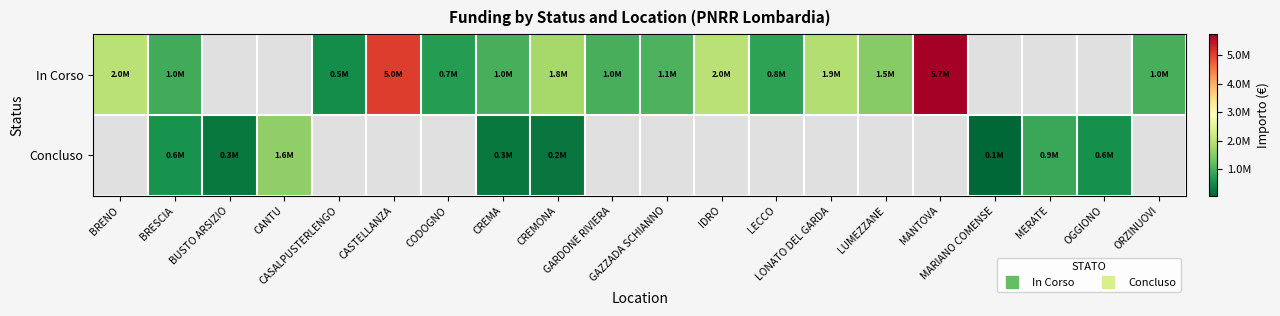

At CASALPUSTERLENGO, list the series in order from smallest to largest.

In Corso, Concluso